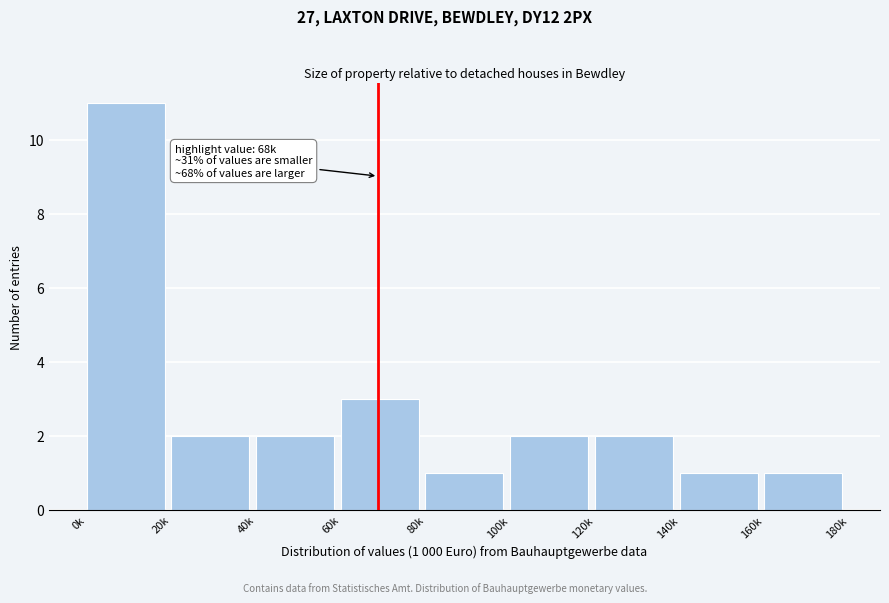

Reading left to right, what are all the values shown in this chart?

11	2	2	3	1	2	2	1	1